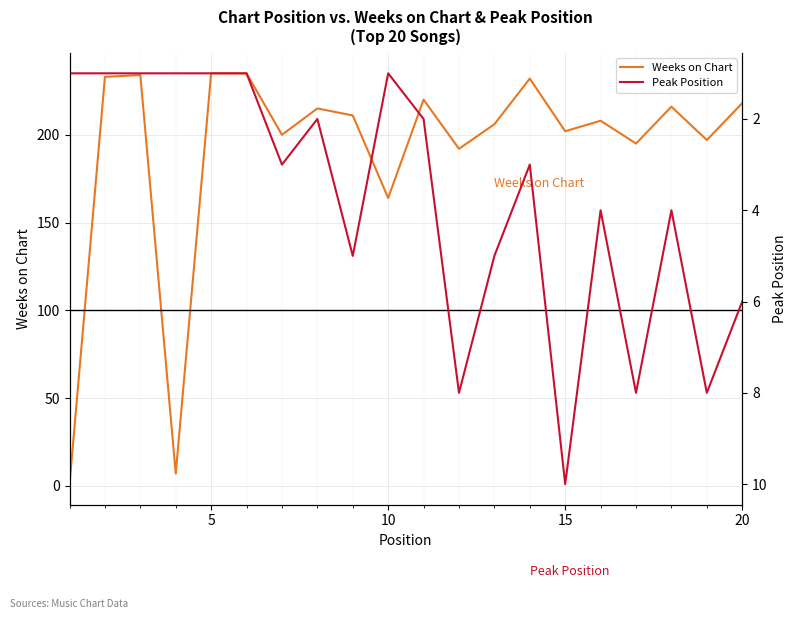

At which label is Weeks on Chart closest to 118?

10